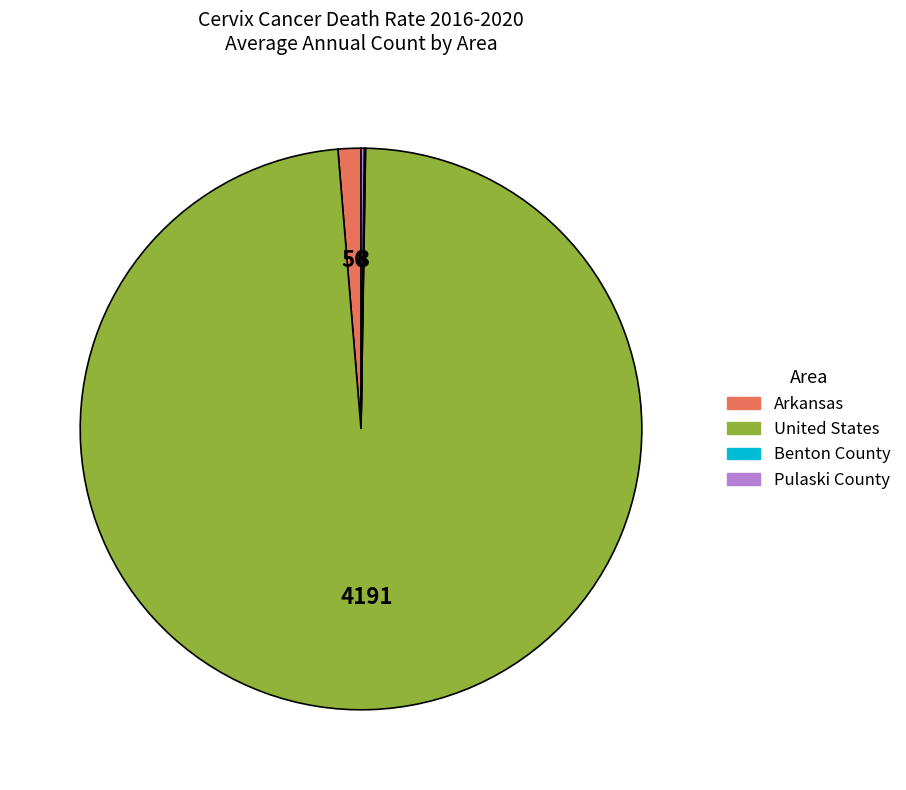

Does United States represent more than half of the total?

Yes